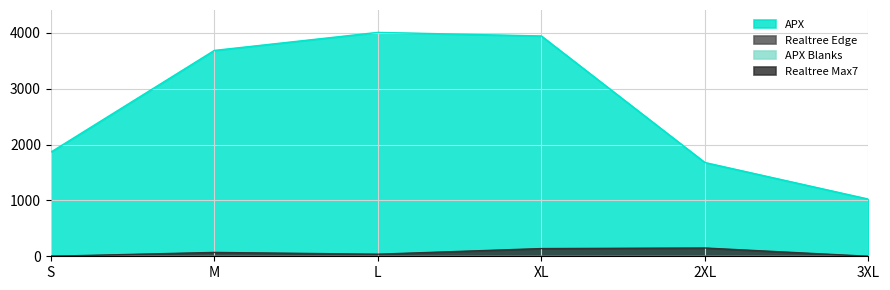

What is the sum of the Realtree Edge values at XL and S?

9